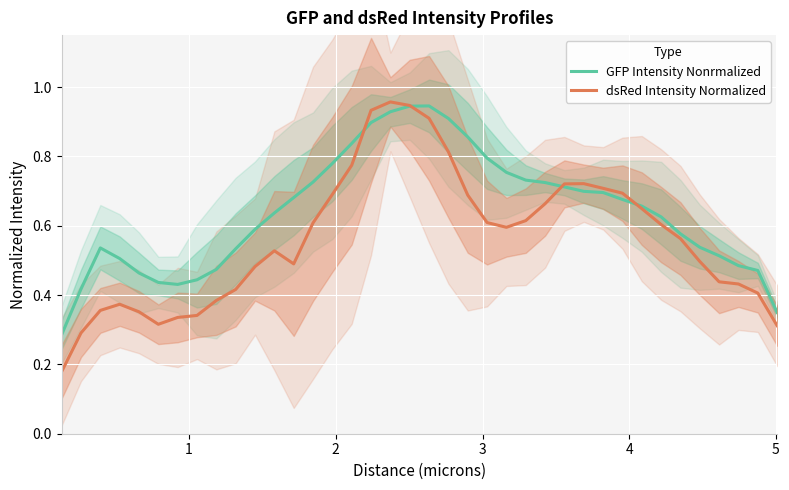

How many lines are shown in the chart?

2